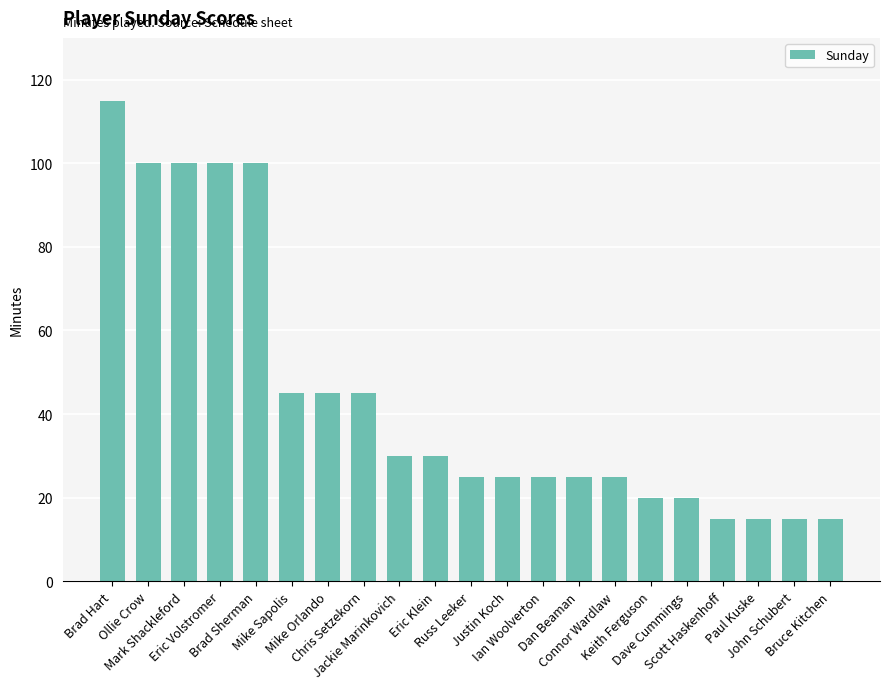

Reading left to right, extract all data points from this chart.

Brad Hart=115	Ollie Crow=100	Mark Shackleford=100	Eric Volstromer=100	Brad Sherman=100	Mike Sapolis=45	Mike Orlando=45	Chris Setzekorn=45	Jackie Marinkovich=30	Eric Klein=30	Russ Leeker=25	Justin Koch=25	Ian Woolverton=25	Dan Beaman=25	Connor Wardlaw=25	Keith Ferguson=20	Dave Cummings=20	Scott Haskenhoff=15	Paul Kuske=15	John Schubert=15	Bruce Kitchen=15